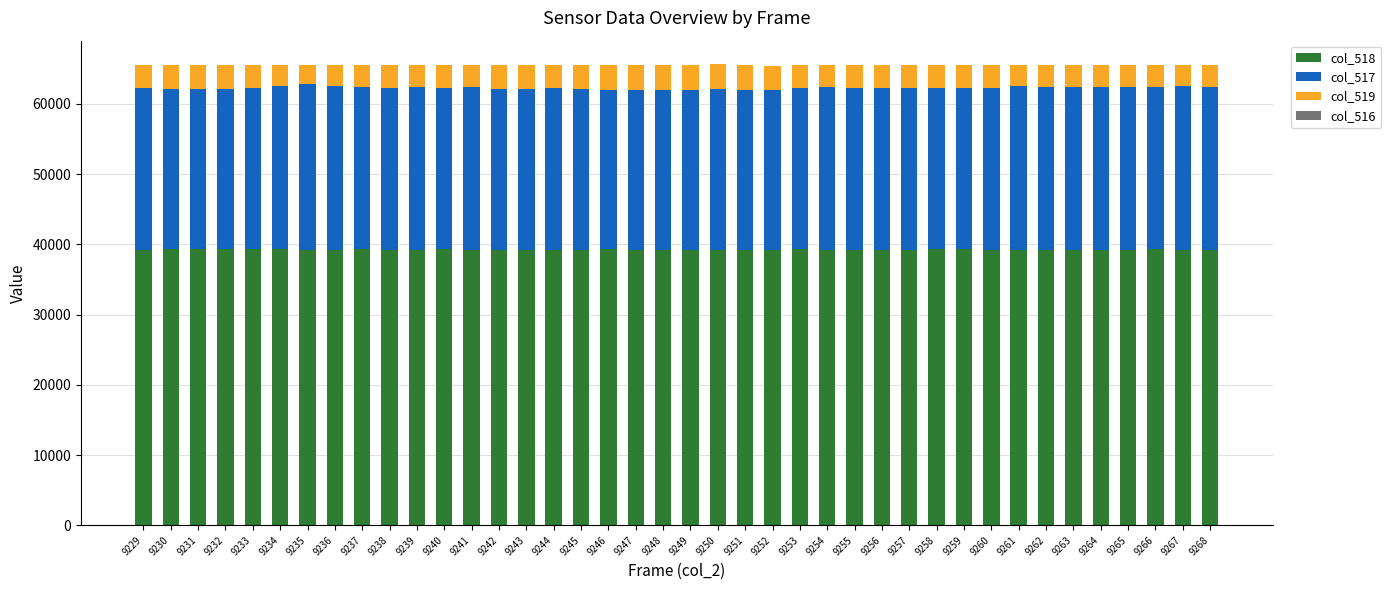

True or false: col_518 has a value of 39139 at 9264.

True